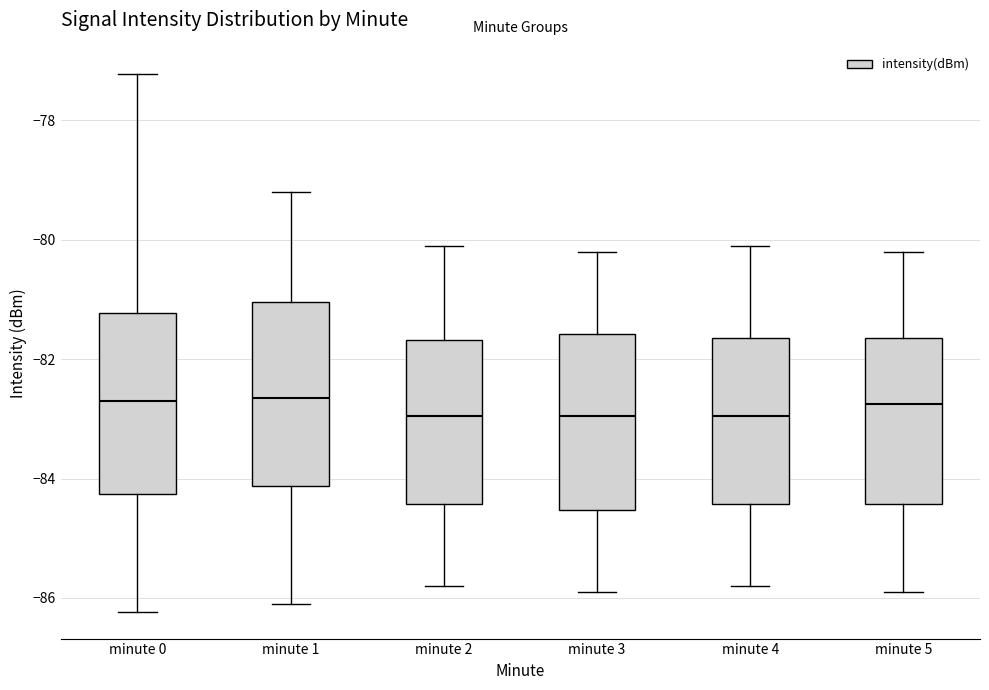

Where does the lower whisker of the box for minute 1 end on the y-axis? The values are not printed on the chart, so give them approximately, as read against the axis.

-86.0